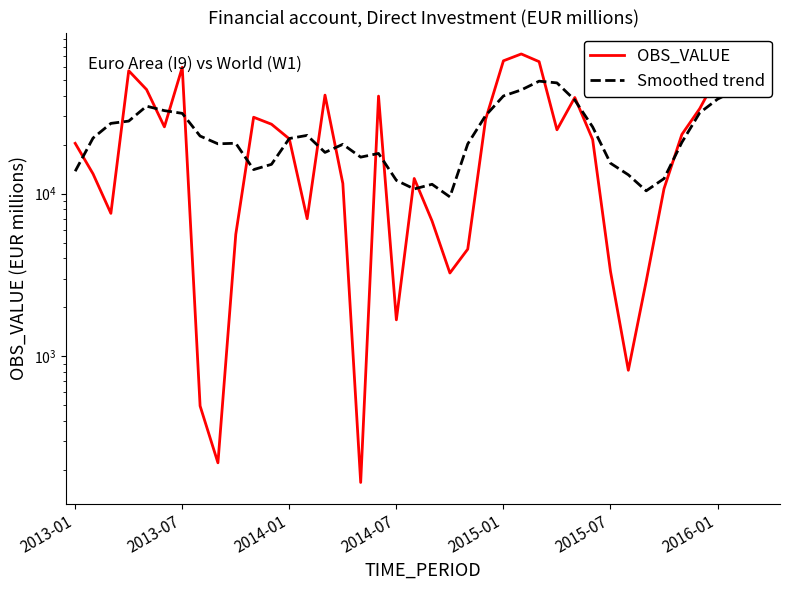

Between 2014-07 and 24, which series saw the biggest shift?

Smoothed trend